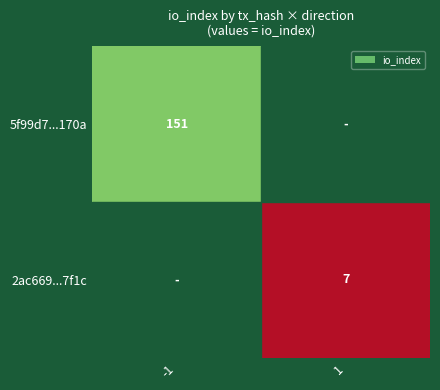

The value of 5f99d7...170a at -1 is 151. True or false?

True